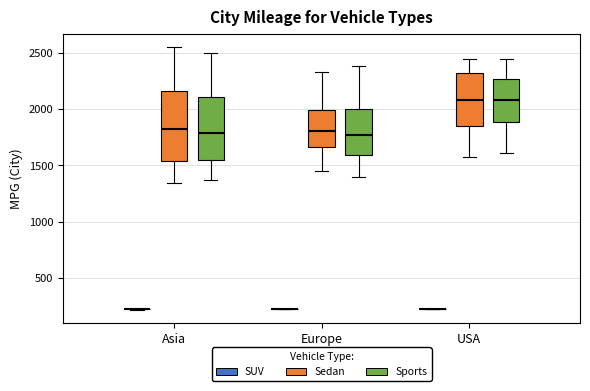

Reading left to right, transcribe this box plot: for each box, give where its median line is, the range the box spans, and where its two whiskers end, as read against the y-axis. The values are not printed on the chart, so give them approximately, as read against the axis.

Asia (SUV): box collapsed to a line at 200, whiskers 200 to 200
Asia (Sedan): median 1850, box 1550 to 2150, whiskers 1350 to 2550
Asia (Sports): median 1800, box 1550 to 2100, whiskers 1350 to 2500
Europe (SUV): box collapsed to a line at 200, whiskers 200 to 200
Europe (Sedan): median 1800, box 1650 to 2000, whiskers 1450 to 2350
Europe (Sports): median 1750, box 1600 to 2000, whiskers 1400 to 2400
USA (SUV): box collapsed to a line at 200, whiskers 200 to 200
USA (Sedan): median 2100, box 1850 to 2300, whiskers 1600 to 2450
USA (Sports): median 2100, box 1900 to 2250, whiskers 1600 to 2450